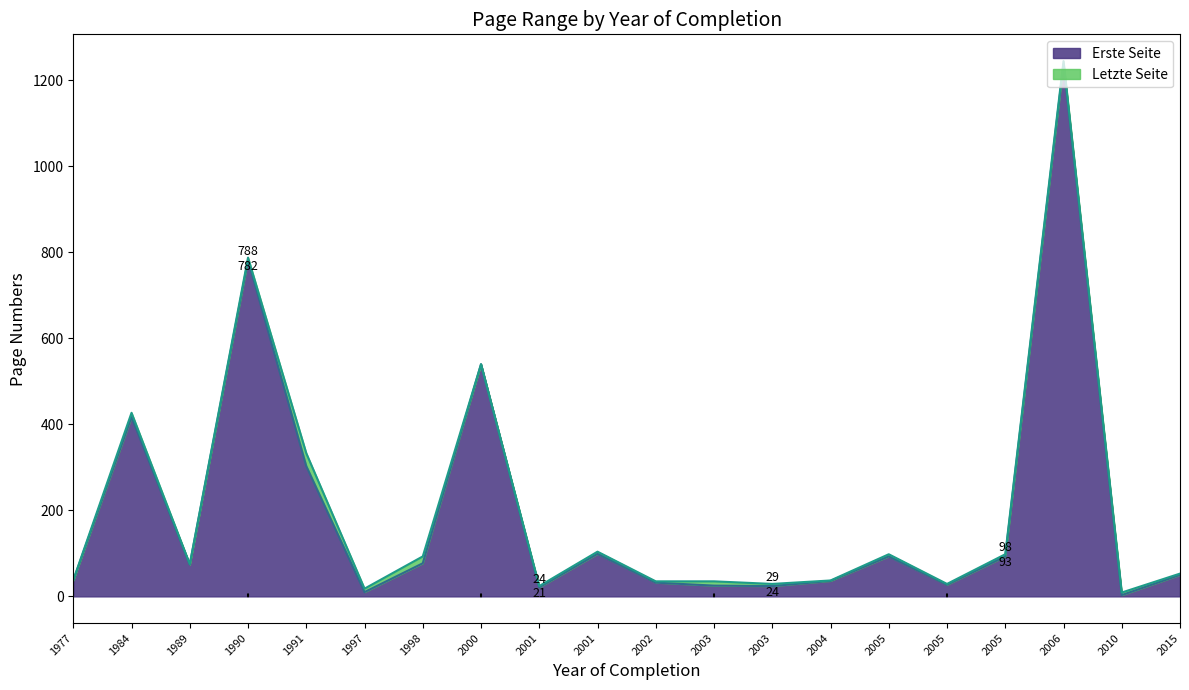

Rank the series by their maximum value, from lowest to highest.

Erste Seite, Letzte Seite